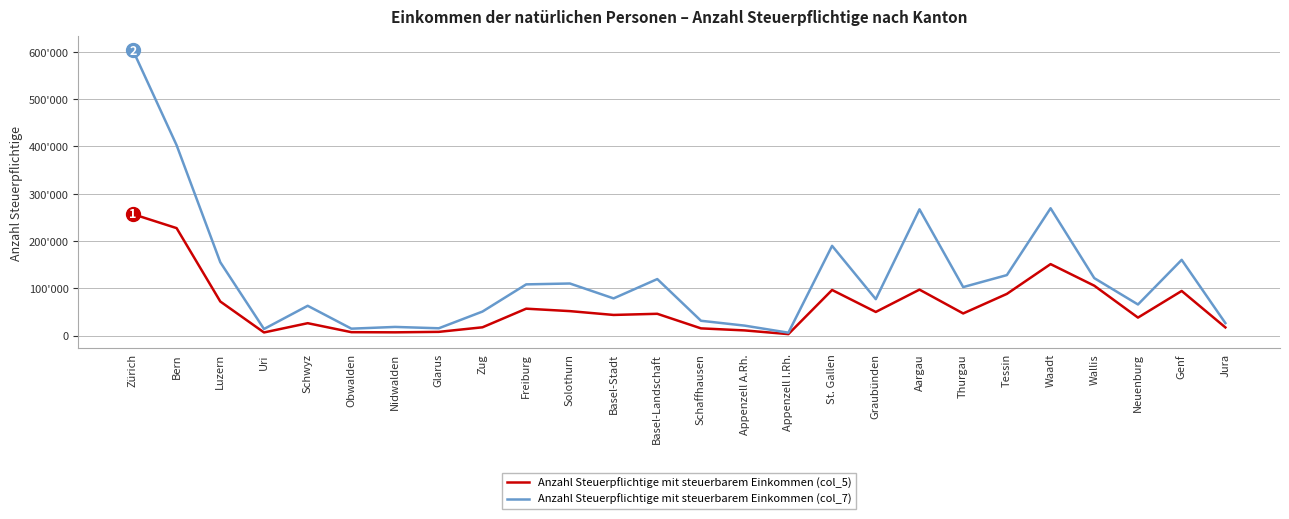

True or false: Anzahl Steuerpflichtige mit steuerbarem Einkommen (col_5) and Anzahl Steuerpflichtige mit steuerbarem Einkommen (col_7) intersect in this chart.

False